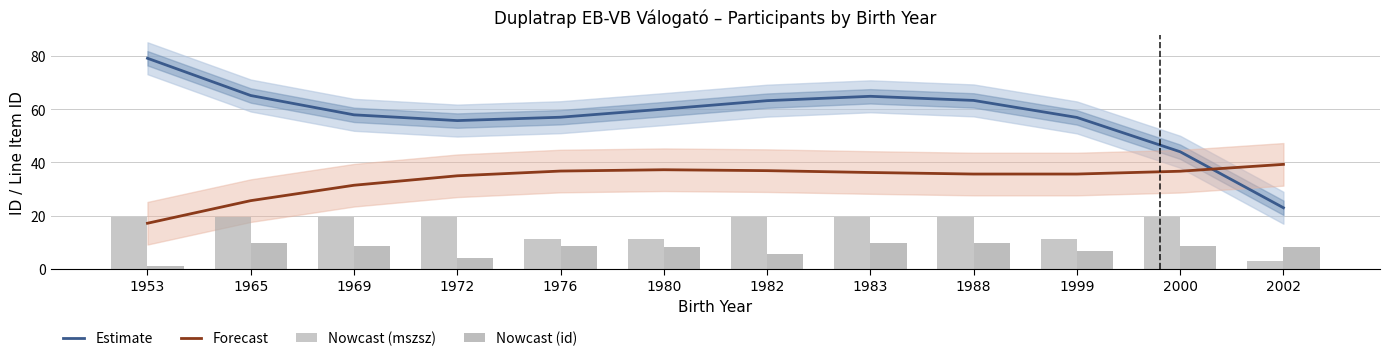

How many groups of bars are there?

12